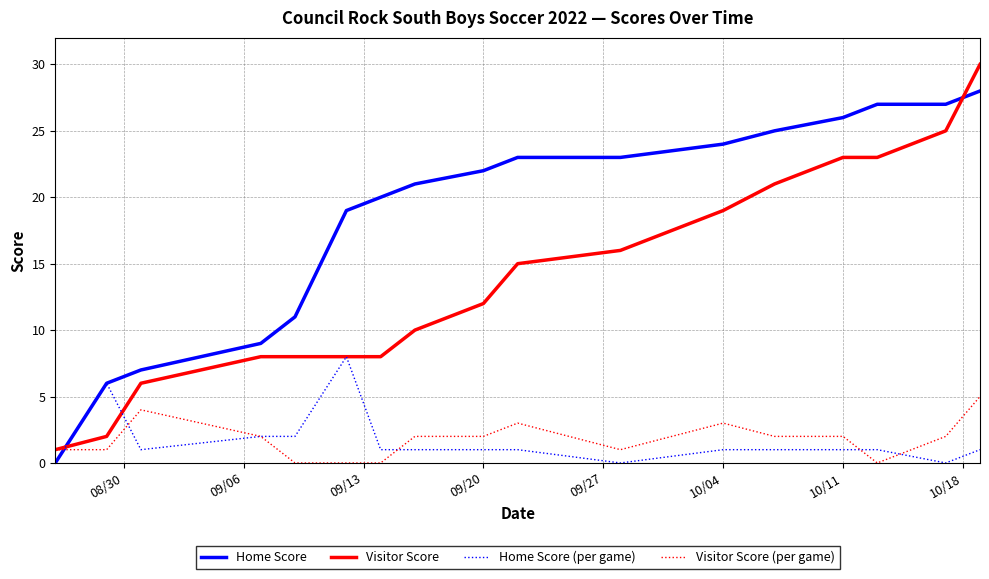

Rank the series by their maximum value, from lowest to highest.

Visitor Score (per game), Home Score (per game), Home Score, Visitor Score